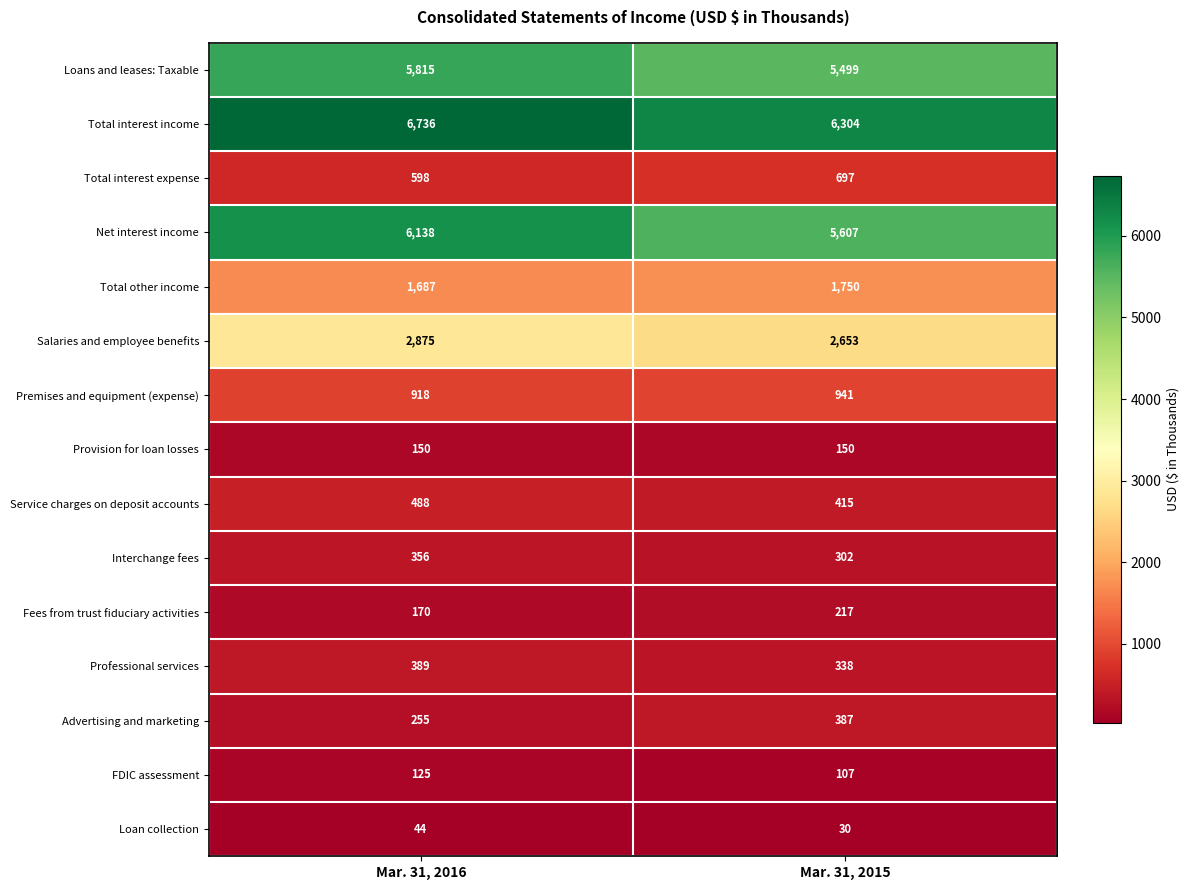

At Mar. 31, 2015, list the series in order from largest to smallest.

Total interest income, Net interest income, Loans and leases: Taxable, Salaries and employee benefits, Total other income, Premises and equipment (expense), Total interest expense, Service charges on deposit accounts, Advertising and marketing, Professional services, Interchange fees, Fees from trust fiduciary activities, Provision for loan losses, FDIC assessment, Loan collection